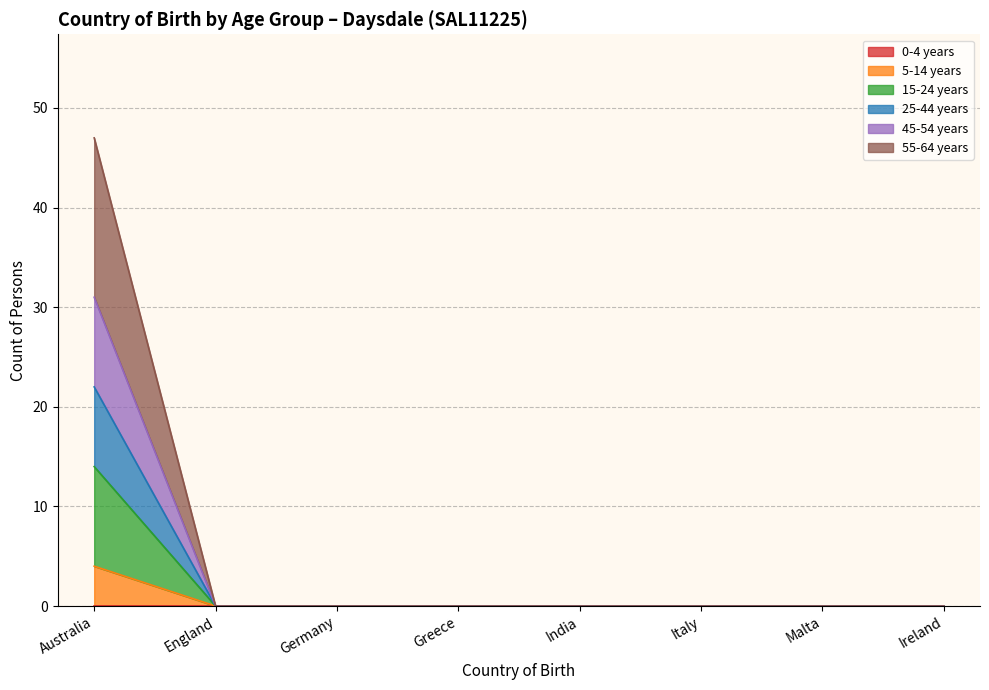

True or false: 55-64 years has a value of 0 at Greece.

True